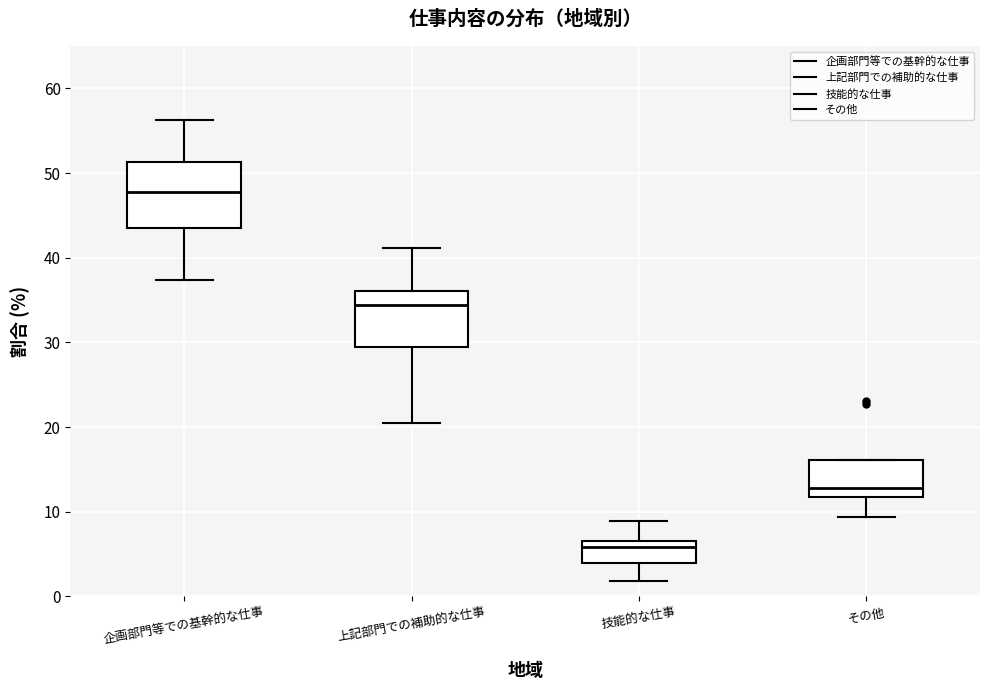

Reading left to right, read every box against the y-axis: the position of its median line, the range the box covers, and the ends of its whiskers. The values are not printed on the chart, so give them approximately, as read against the axis.

企画部門等での基幹的な仕事: median 48, box 44 to 51, whiskers 37 to 56
上記部門での補助的な仕事: median 34, box 29 to 36, whiskers 21 to 41
技能的な仕事: median 6, box 4 to 7, whiskers 2 to 9
その他: median 13, box 12 to 16, whiskers 9 to 16